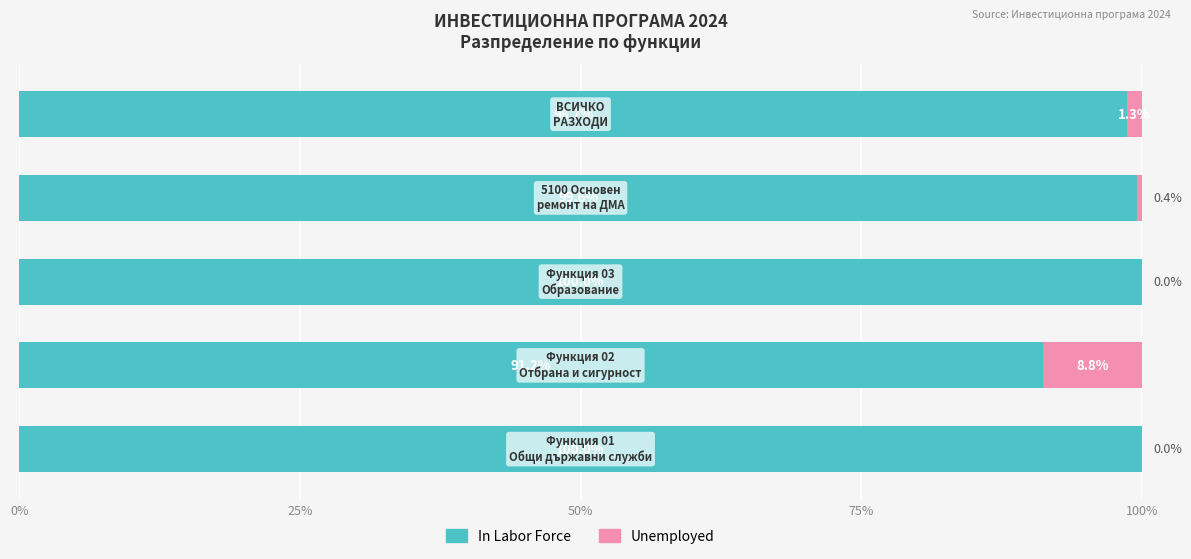

What is the sum of all In Labor Force values?

489.5